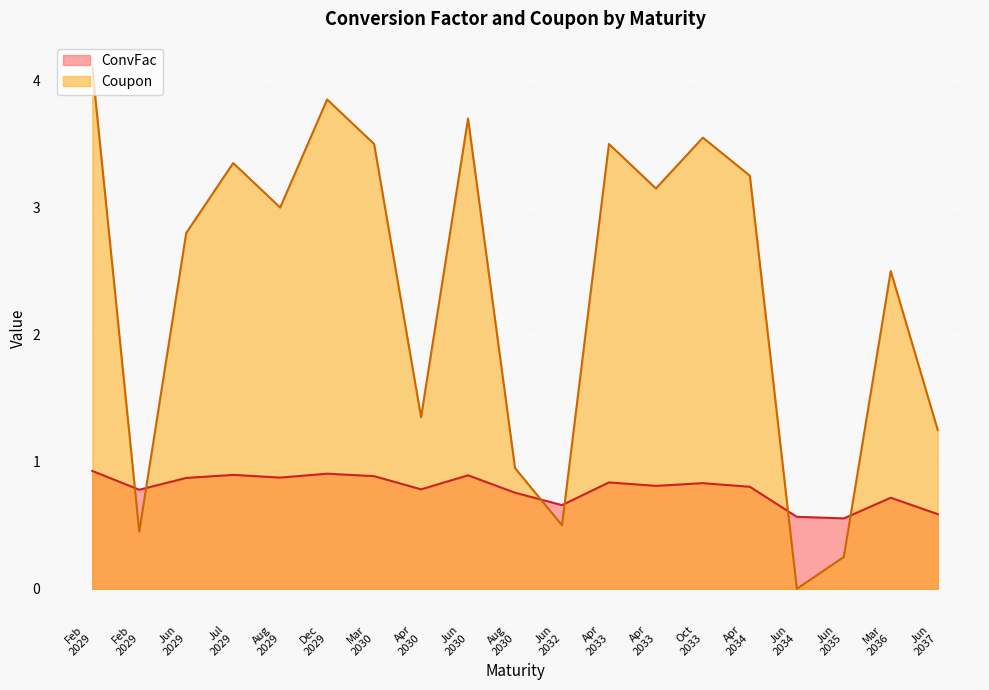

At which label is Coupon closest to 2?

Mar
2036